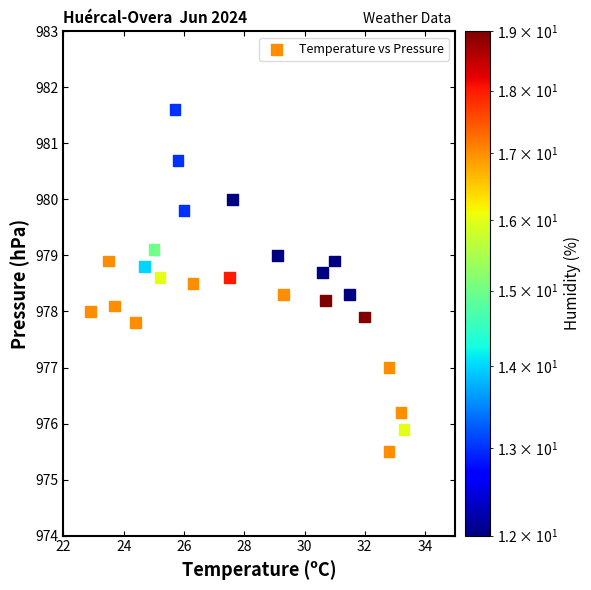

What is the range of Y values (max minus min)?

6.1